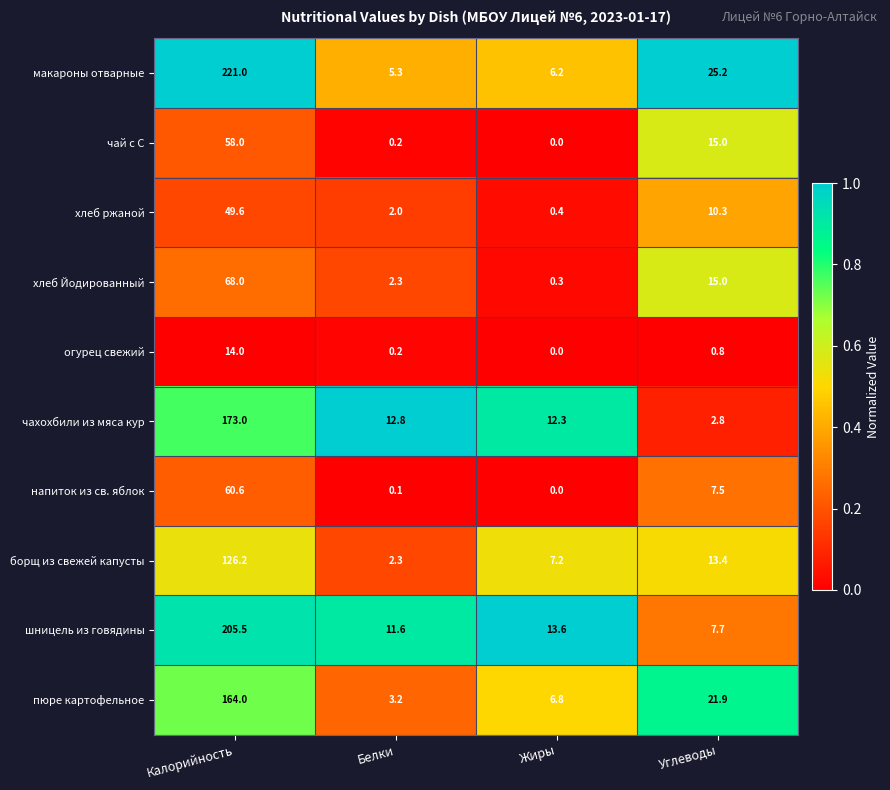

Between Белки and Углеводы, which series saw the biggest shift?

макароны отварные